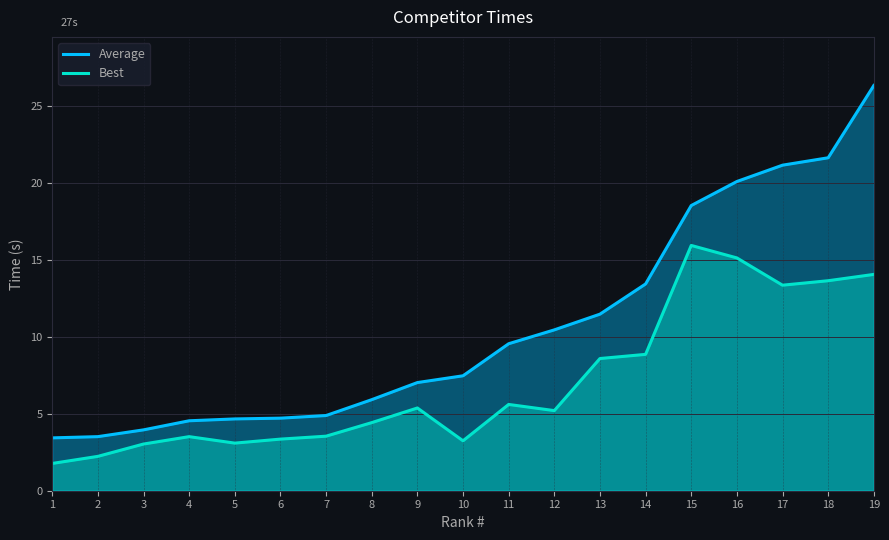

What is the spread (max minus min) of values at 15?

2.6